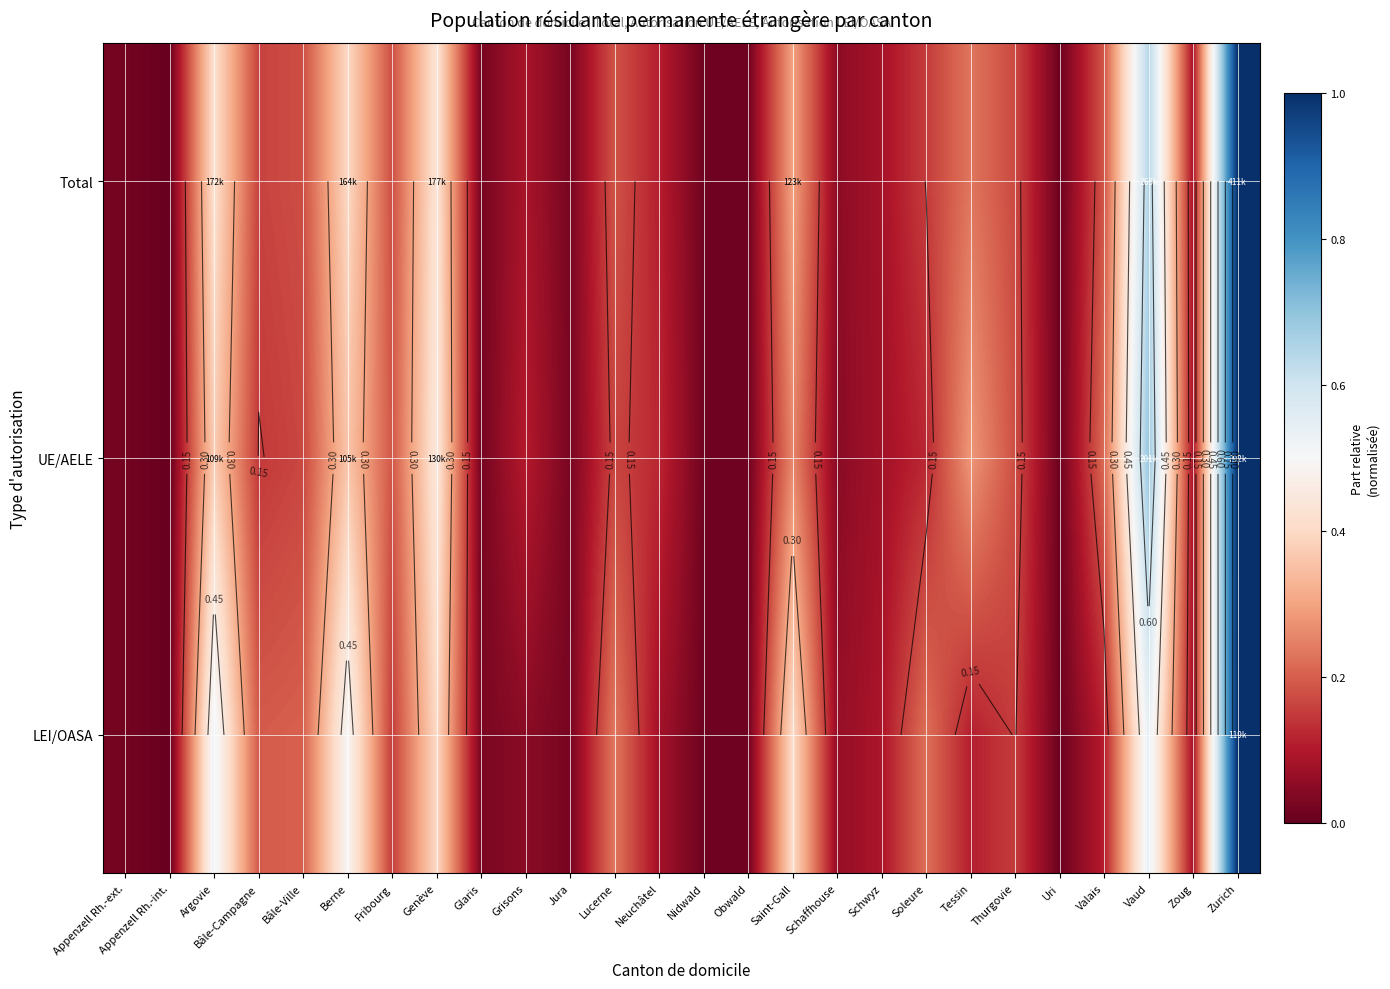

Rank the categories by Total value from lowest to highest.

Appenzell Rh.-int., Uri, Obwald, Nidwald, Appenzell Rh.-ext., Glaris, Jura, Schaffhouse, Schwyz, Grisons, Zoug, Neuchâtel, Soleure, Bâle-Campagne, Thurgovie, Bâle-Ville, Fribourg, Lucerne, Valais, Tessin, Saint-Gall, Berne, Argovie, Genève, Vaud, Zurich